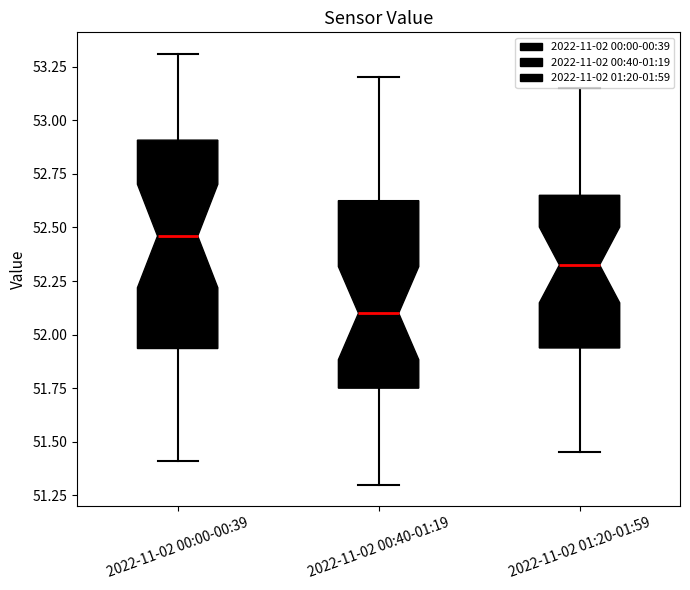

Reading left to right, transcribe this box plot: for each box, give where its median line is, the range the box spans, and where its two whiskers end, as read against the y-axis. The values are not printed on the chart, so give them approximately, as read against the axis.

2022-11-02 00:00-00:39: median 52.45, box 51.95 to 52.90, whiskers 51.40 to 53.30
2022-11-02 00:40-01:19: median 52.10, box 51.75 to 52.65, whiskers 51.30 to 53.20
2022-11-02 01:20-01:59: median 52.35, box 51.95 to 52.65, whiskers 51.45 to 53.15